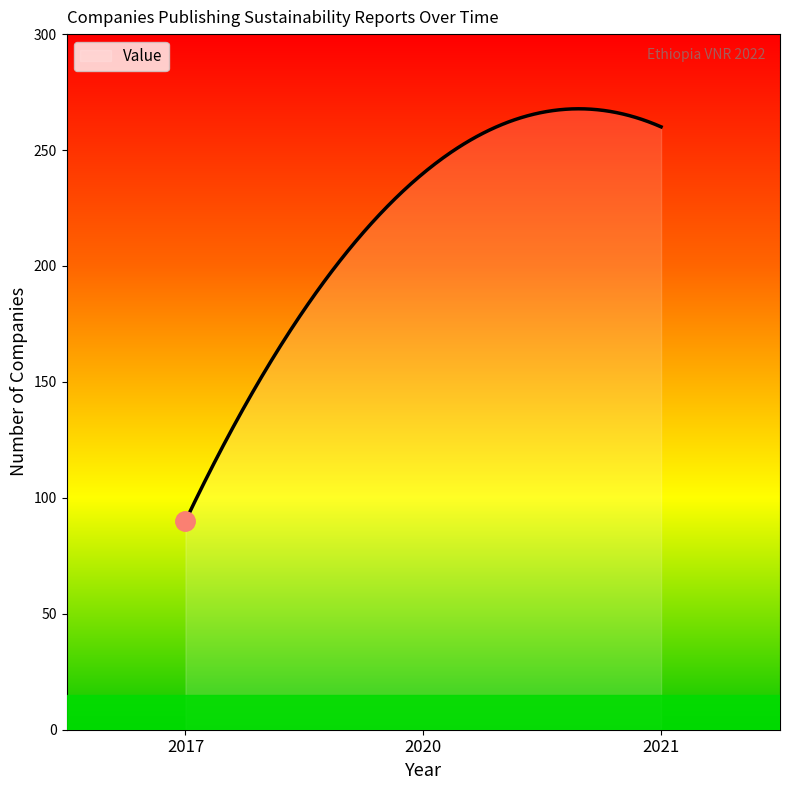

What is the smallest value displayed?

90.0